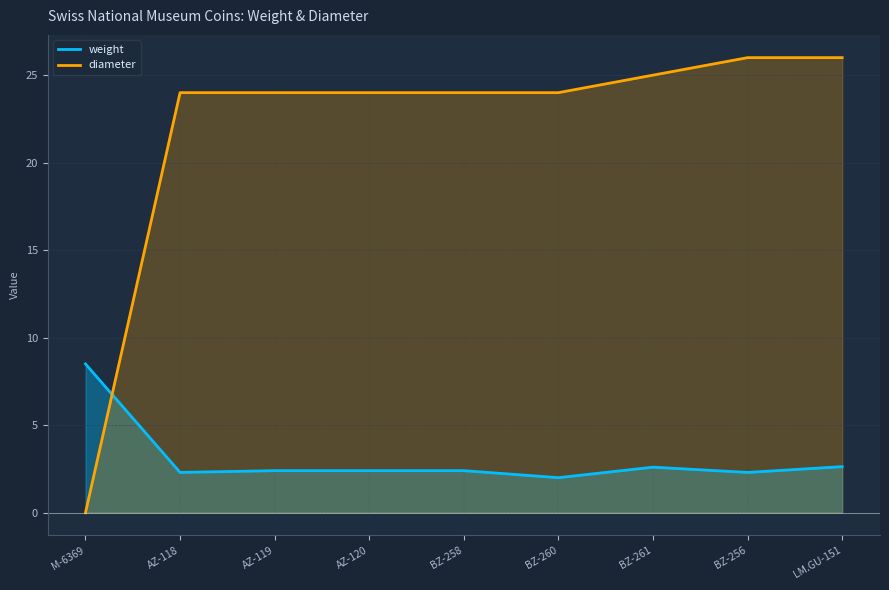

Is the value of weight at M-6369 greater than the value of diameter at BZ-256?

No